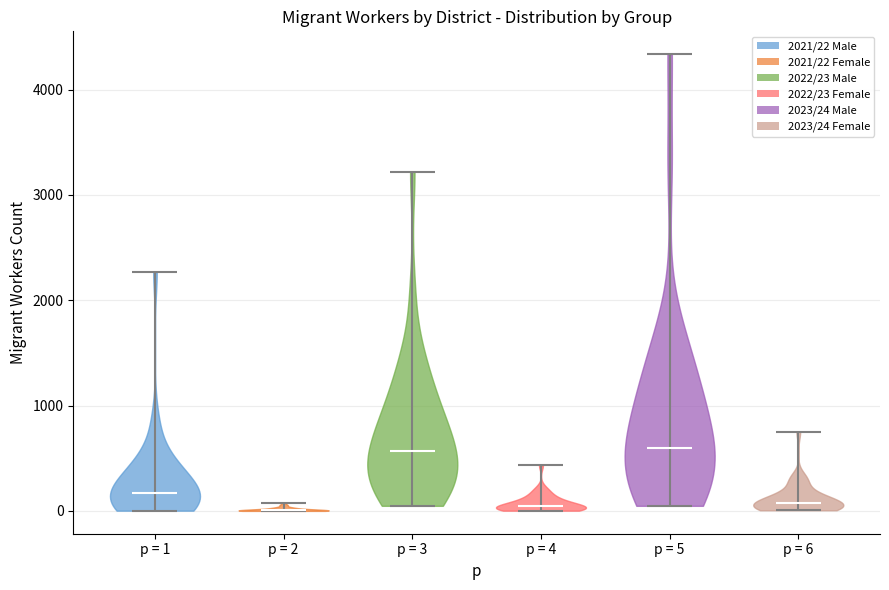

Reading left to right, read every violin against the y-axis: where its median line is, and the lowest and highest points it reaches. The values are not printed on the chart, so give them approximately, as read against the axis.

p = 1: median line 200, lowest point 0, highest point 2300
p = 2: median line 0, lowest point 0, highest point 100
p = 3: median line 600, lowest point 0, highest point 3200
p = 4: median line 0, lowest point 0, highest point 400
p = 5: median line 600, lowest point 0, highest point 4300
p = 6: median line 100, lowest point 0, highest point 800